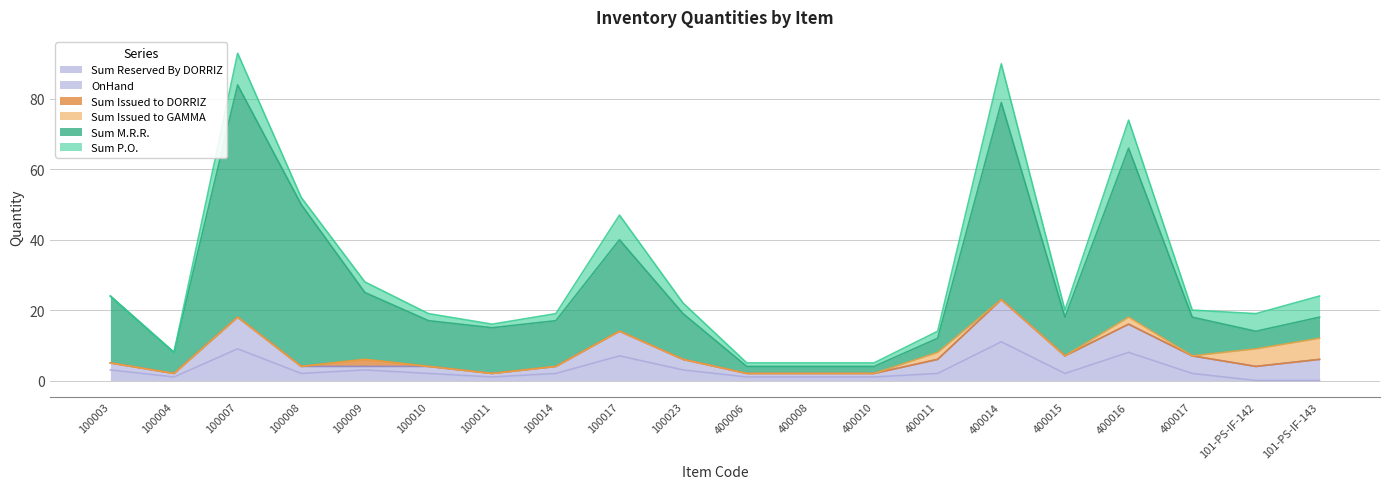

What is the difference between the second highest and second lowest values in the Sum Reserved By DORRIZ series?

9